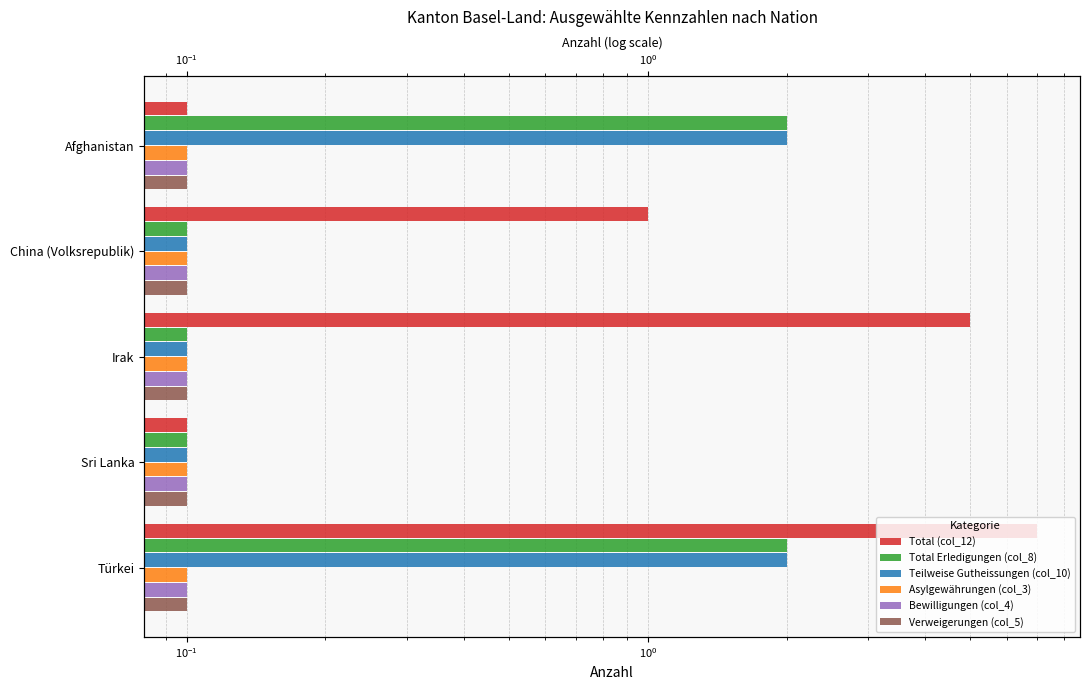

Is it true that Verweigerungen (col_5) equals 0.2 at $\mathdefault{10^{-1}}$?

False